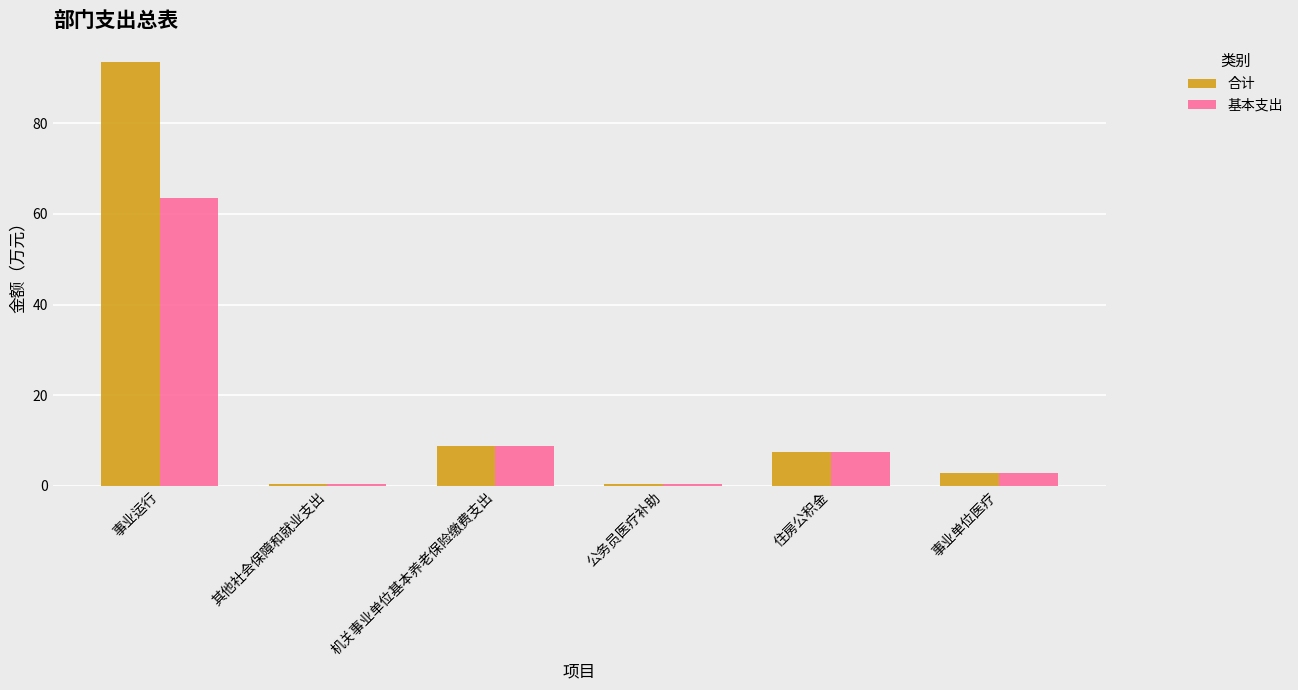

Which series has the widest spread of values?

合计